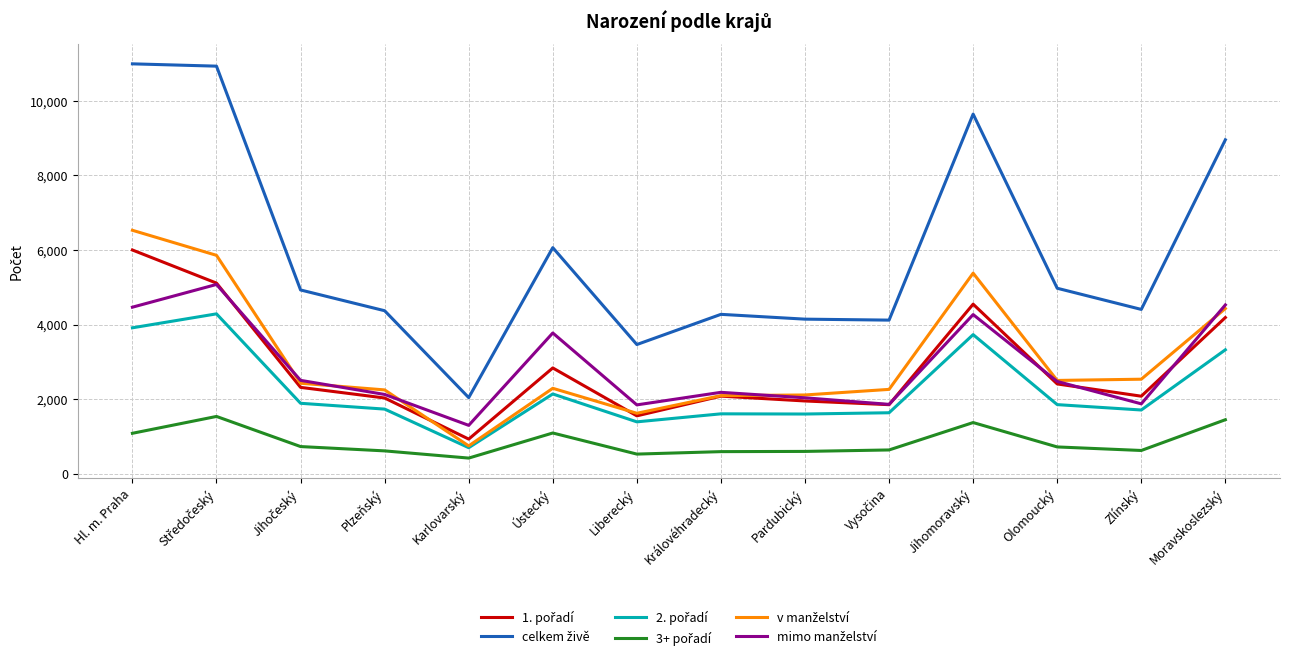

What is the minimum value shown in the chart?

417